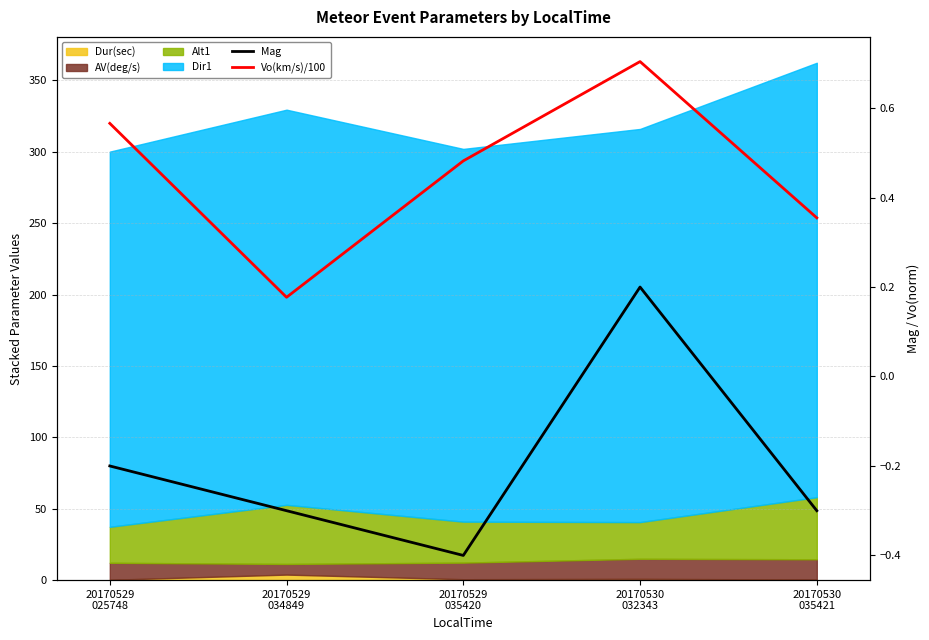

What position from the left is 20170529
035420?

3